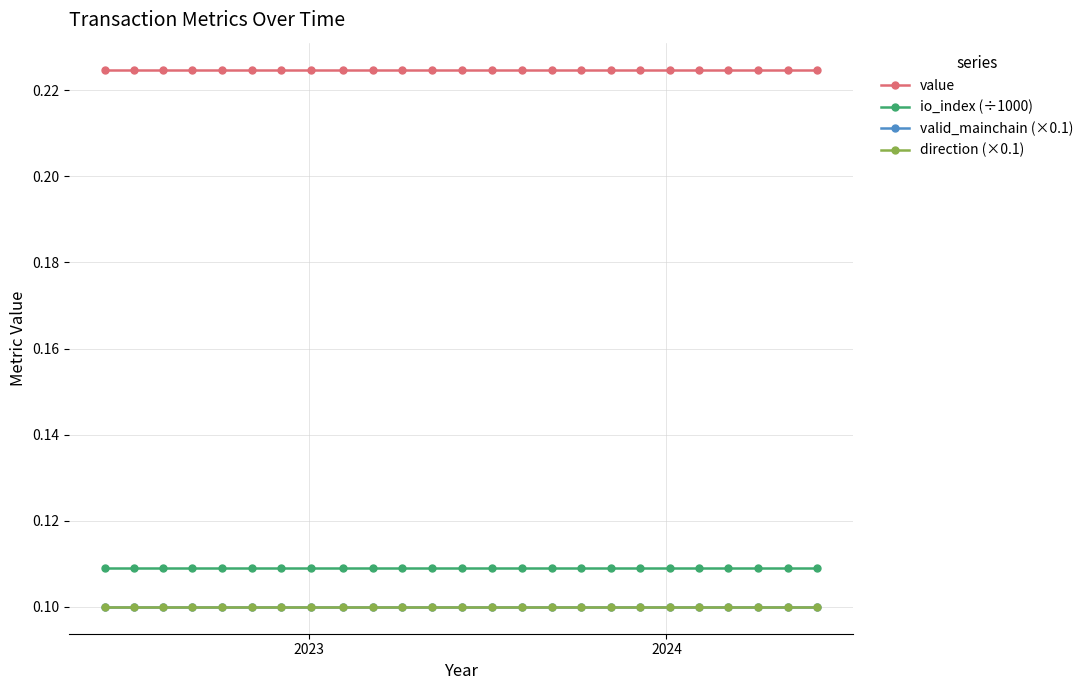

Which series has the largest total across all categories?

value